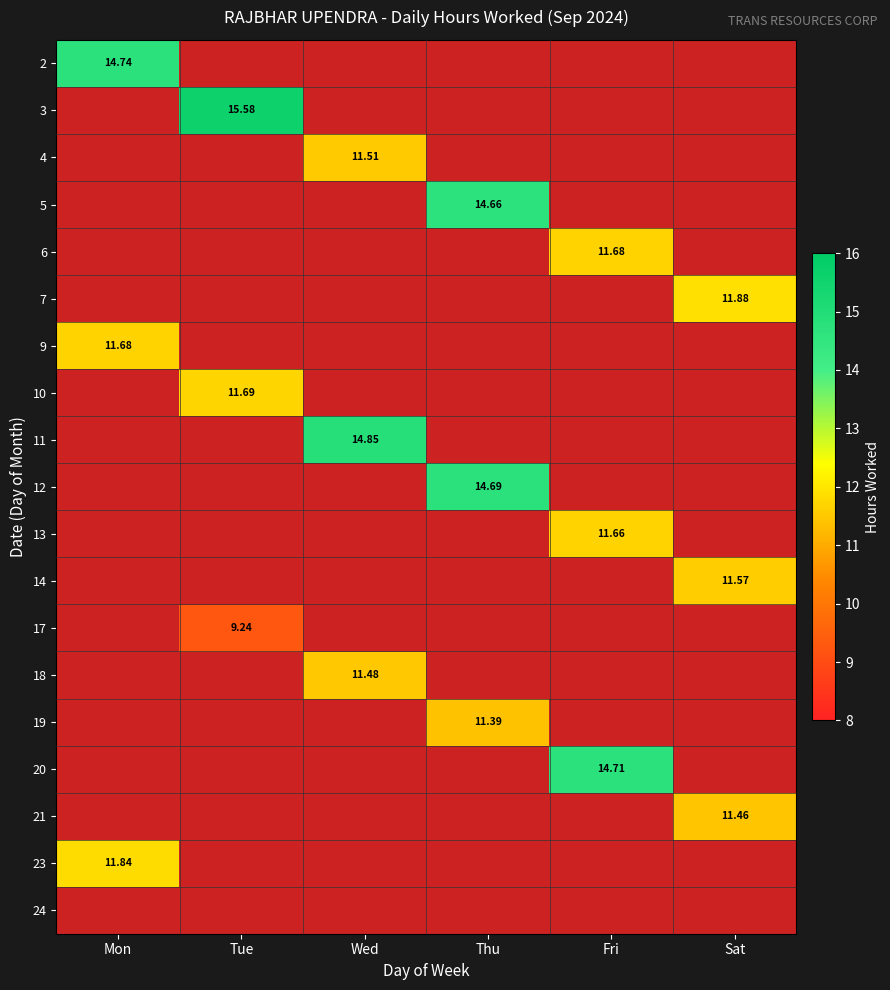

Which category has the highest value across all series?

Tue